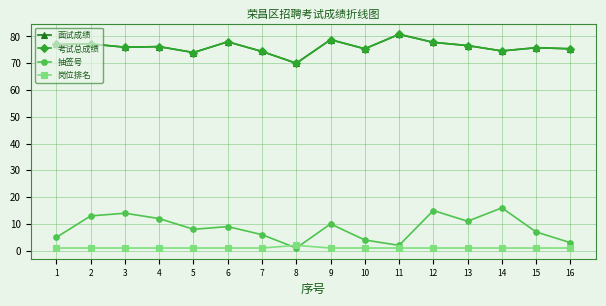

What is the maximum value for 岗位排名?

2.0